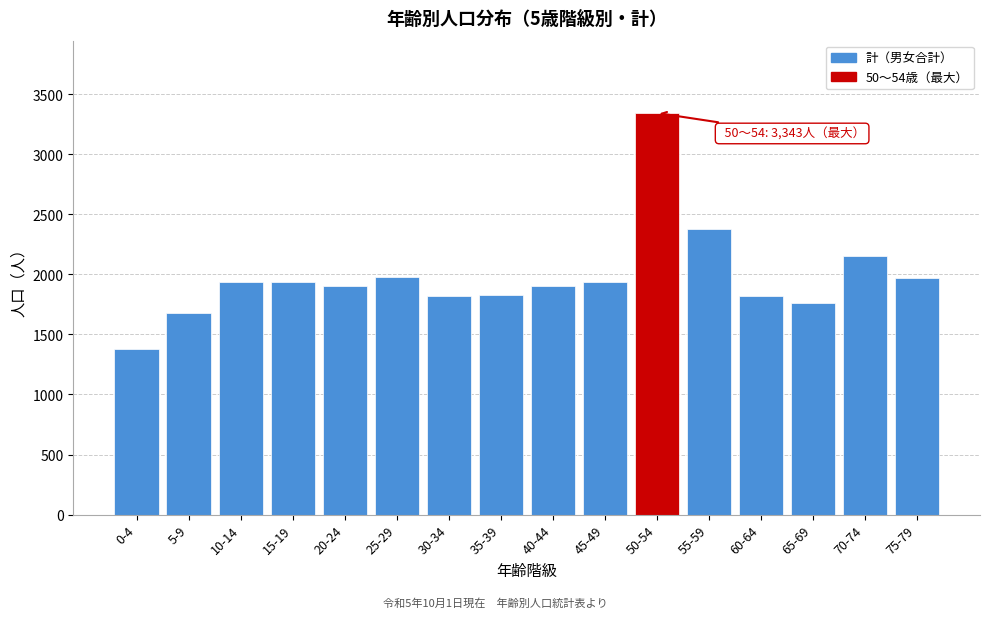

What is the average value?

1983